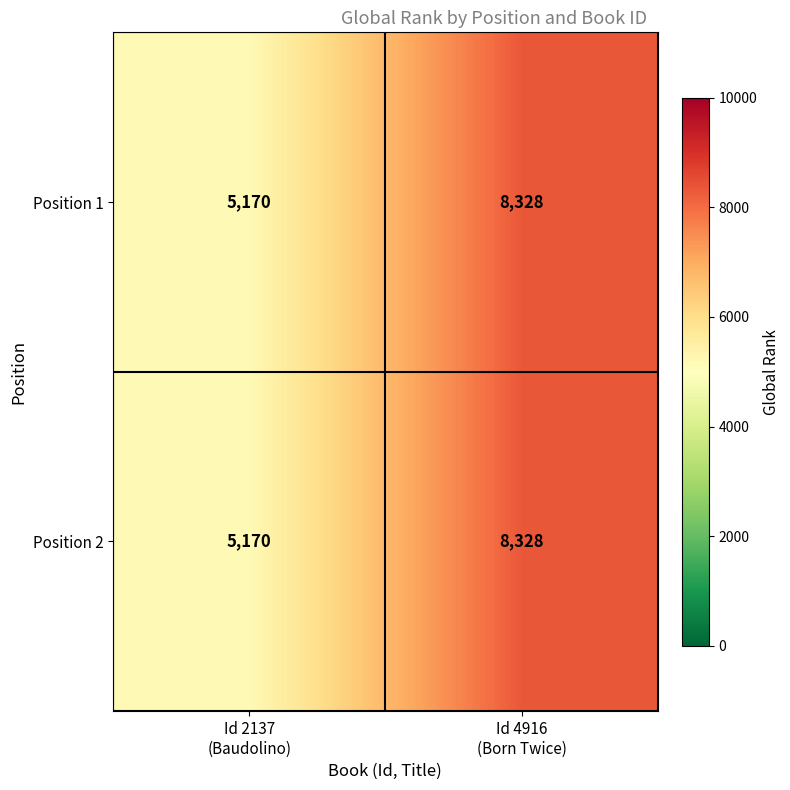

What is the highest value of the Position 2 series?

8328